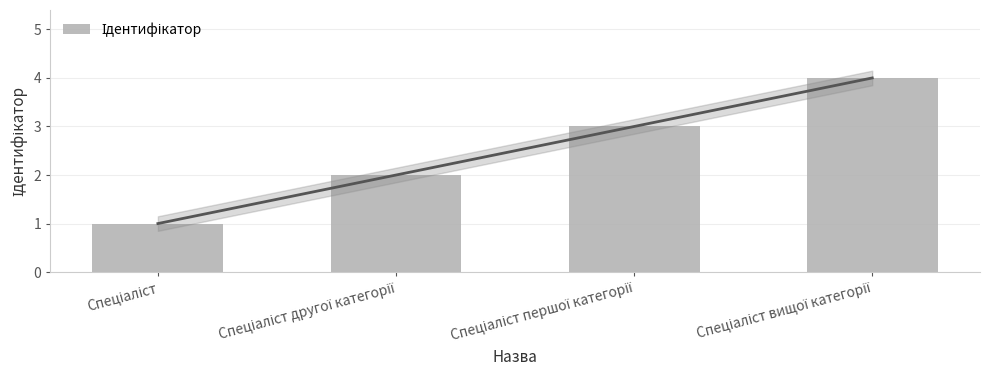

Reading left to right, list all the values displayed in this chart.

Спеціаліст=1	Спеціаліст другої категорії=2	Спеціаліст першої категорії=3	Спеціаліст вищої категорії=4